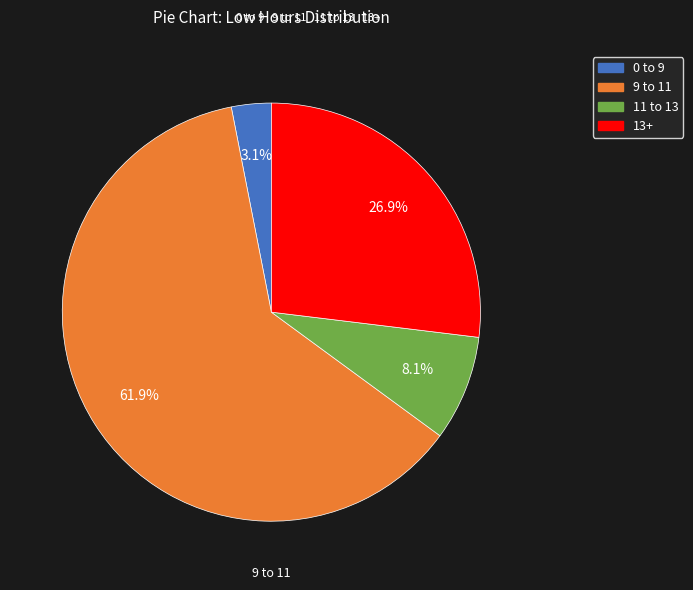

Is there any slice that represents more than half of the pie?

Yes